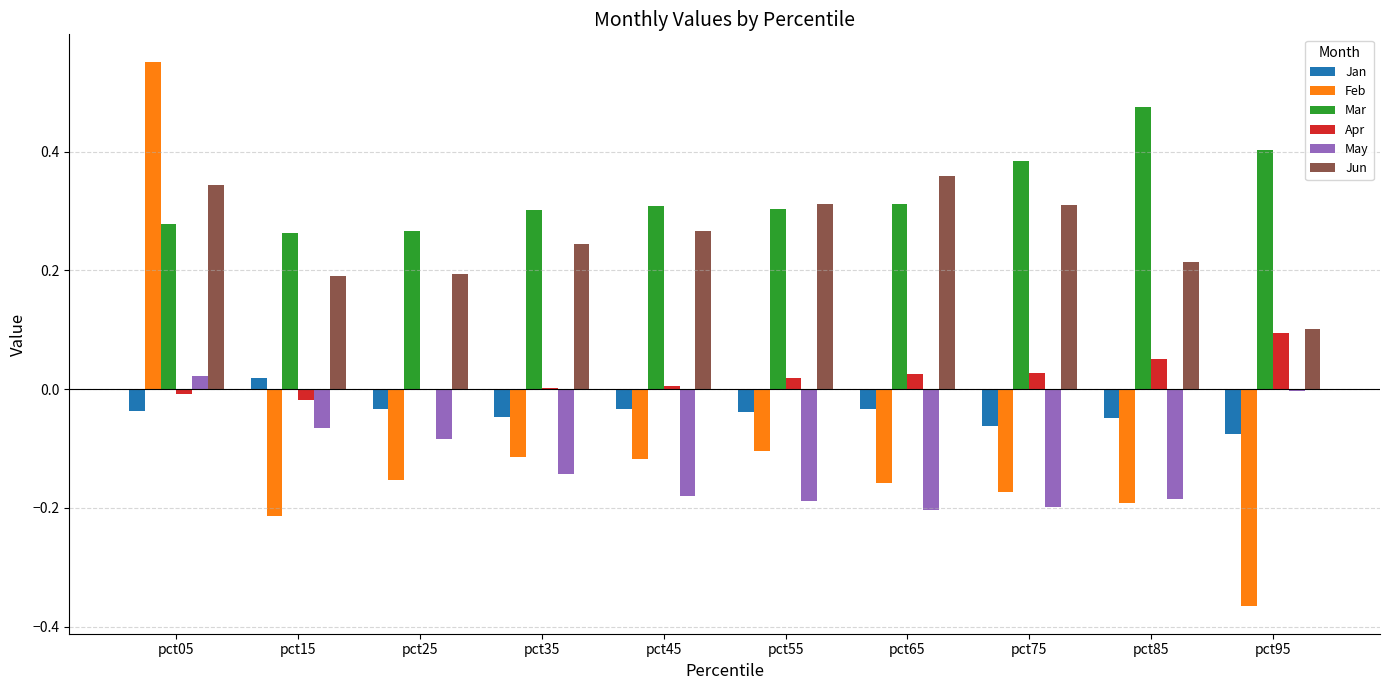

Is it true that May equals -0.3 at pct85?

False